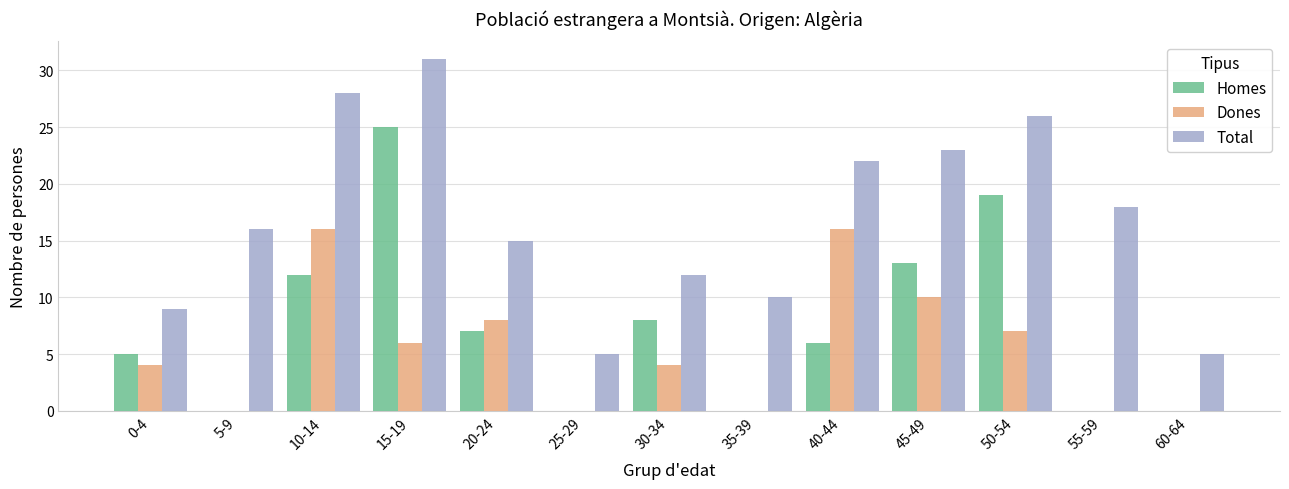

What are all the series names shown in the legend?

Homes, Dones, Total